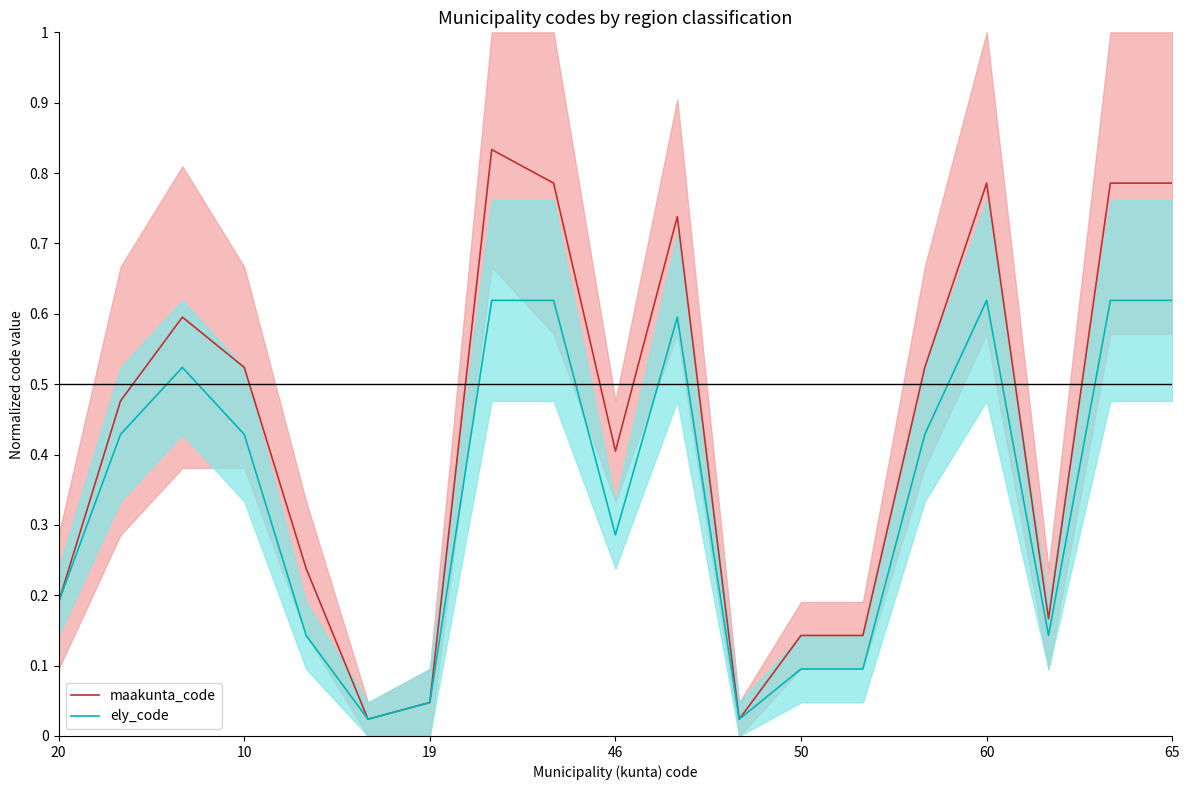

What is the difference between the ely_code values at 50 and 65?

0.5